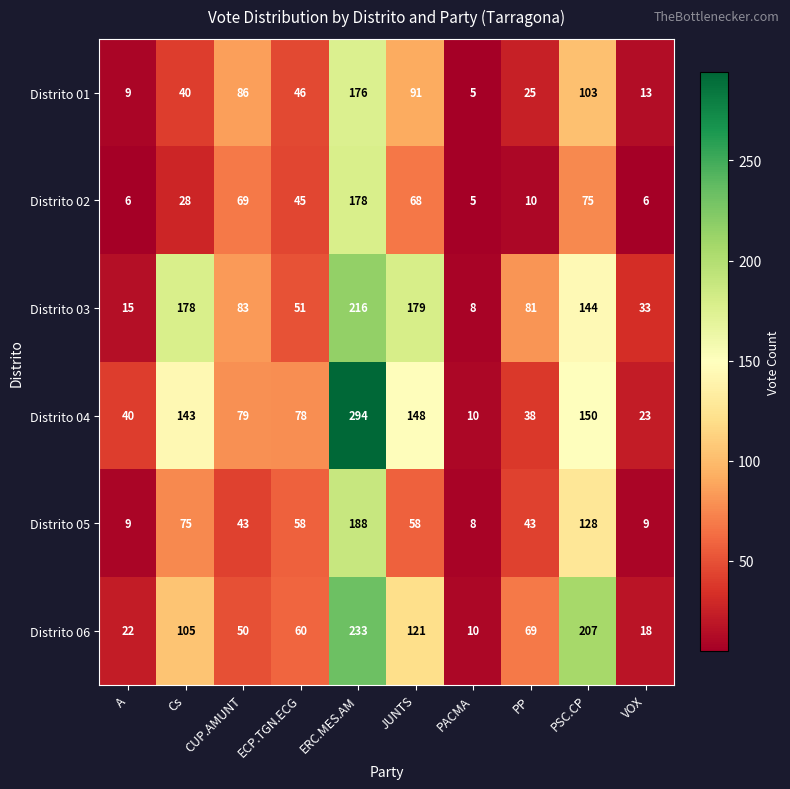

Where is Distrito 05 nearest to the value 98?

Cs